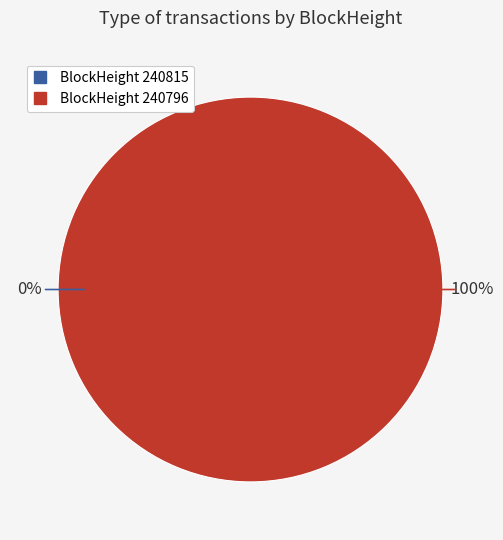

Is it true that 240815 is 1% of the pie?

False